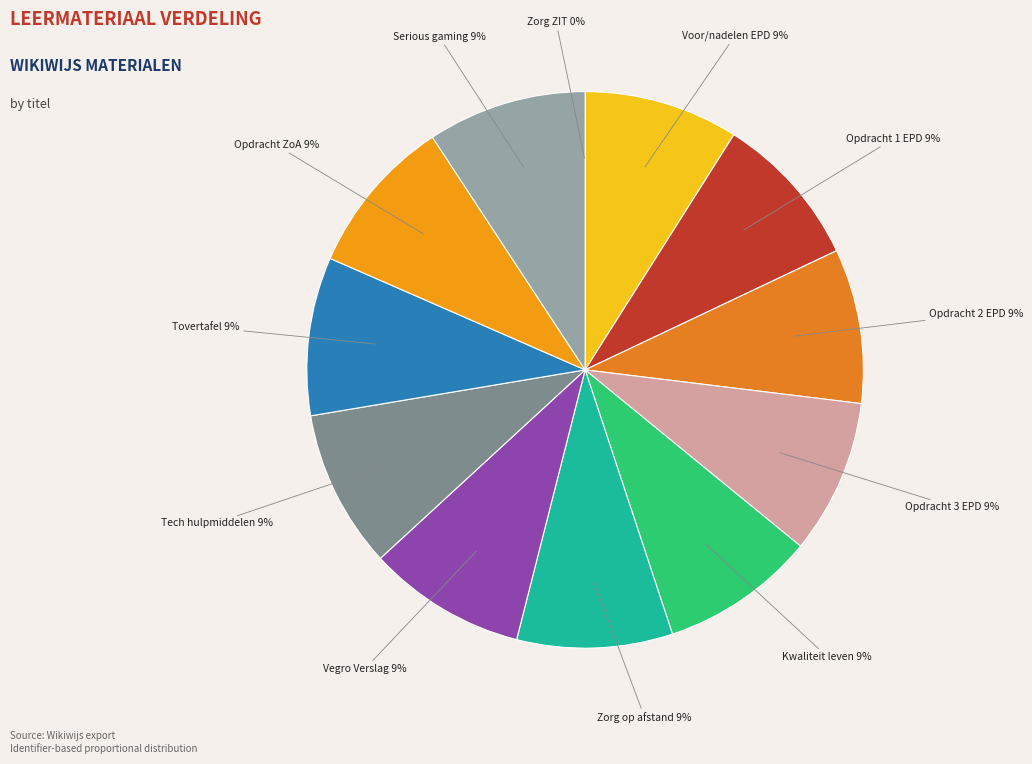

True or false: Opdracht 2 EPD accounts for 17% of the total.

False